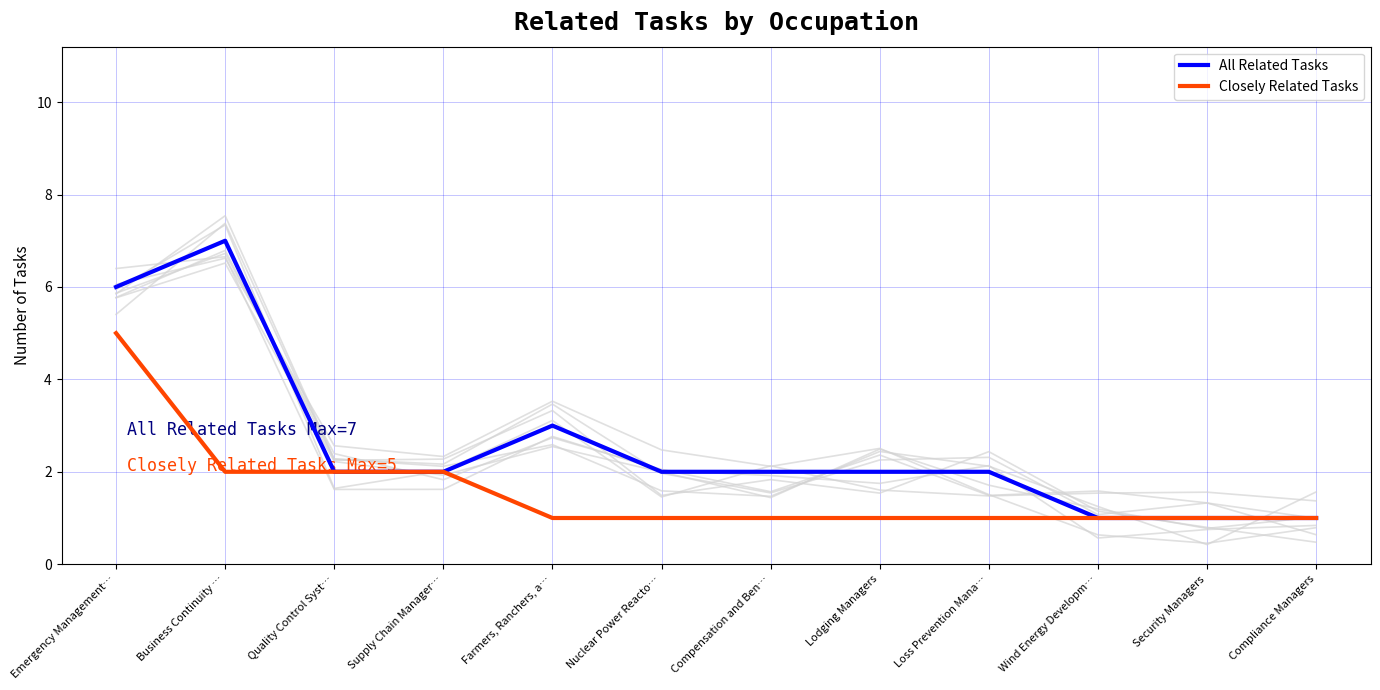

What is the maximum value shown in the chart?

7